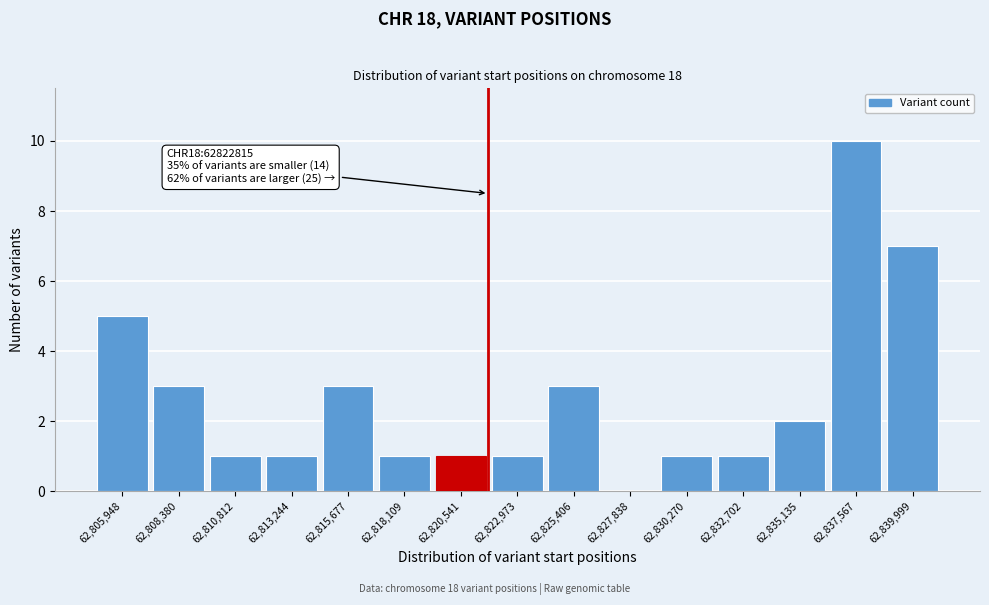

Reading right to left, what are all the values shown in this chart?

62,839,999=7	62,837,567=10	62,835,135=2	62,832,702=1	62,830,270=1	62,827,838=0	62,825,406=3	62,822,973=1	62,820,541=1	62,818,109=1	62,815,677=3	62,813,244=1	62,810,812=1	62,808,380=3	62,805,948=5